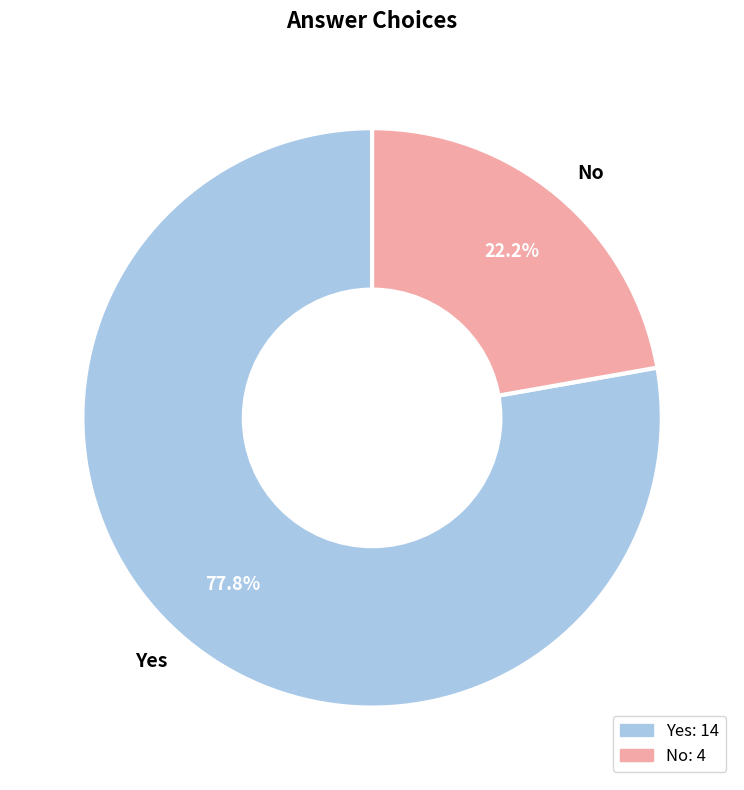

To the nearest percent, what is the difference between the largest and smallest slice percentages?

56%